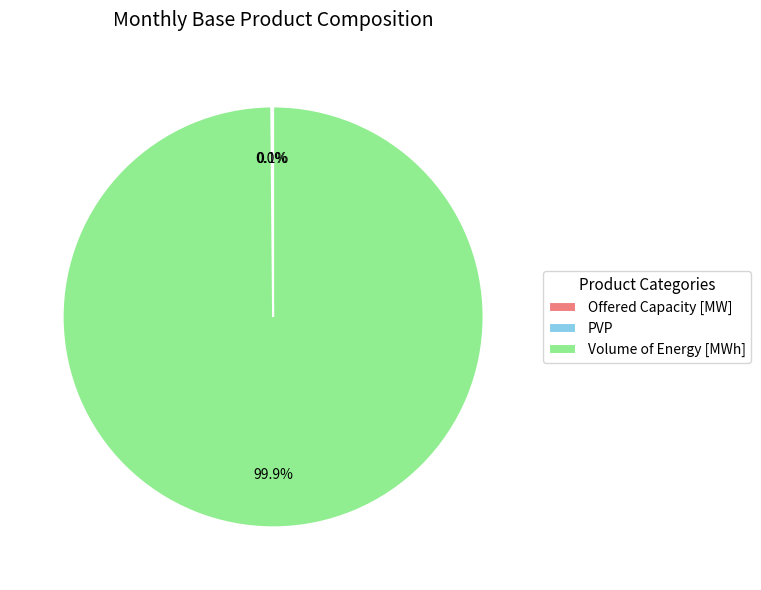

What is the largest slice in the pie chart?

Volume of Energy [MWh]